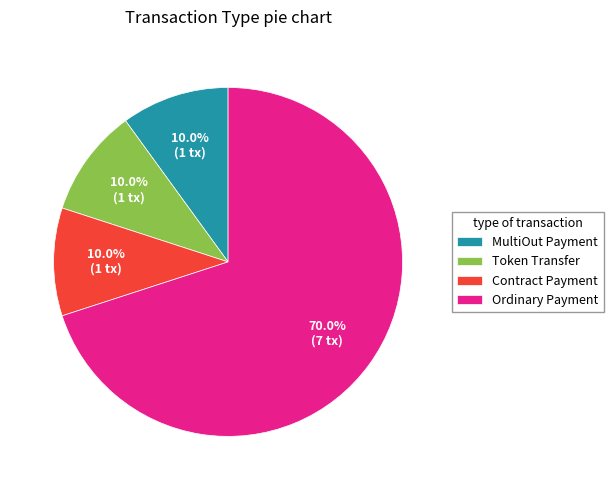

To the nearest percent, what percentage of the pie is Ordinary Payment?

70%